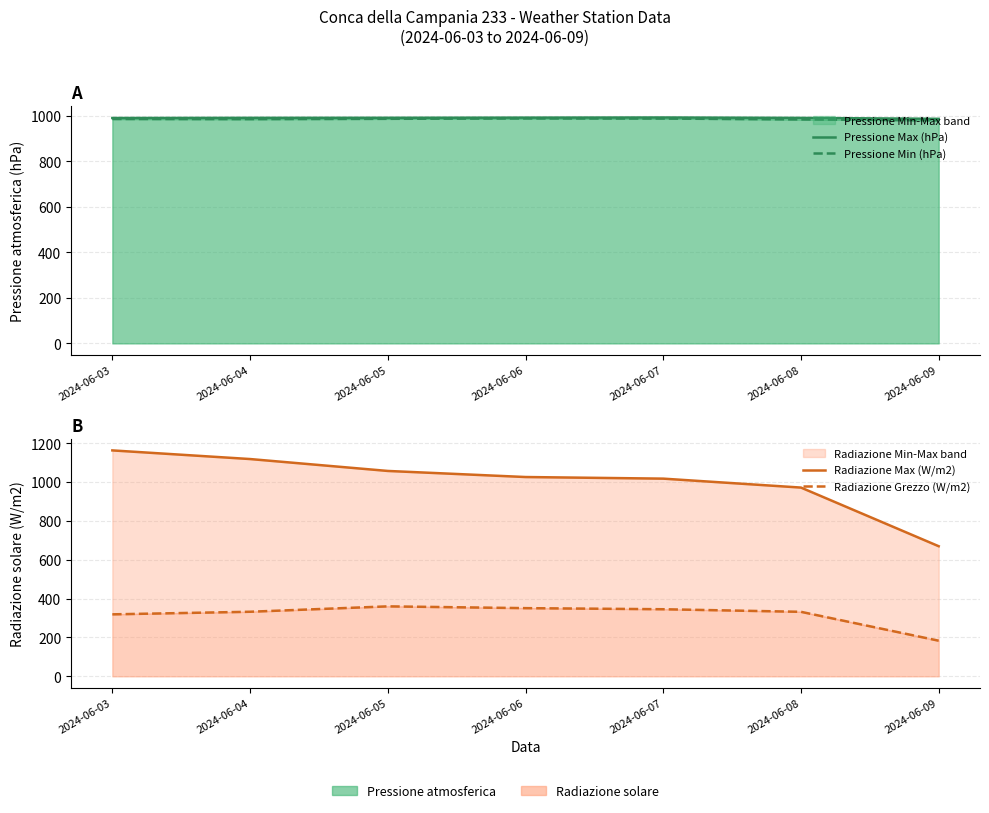

List the series in order of their peak value, highest first.

Radiazione Max (W/m2), Pressione Max (hPa), Pressione Min (hPa), Radiazione Grezzo (W/m2)